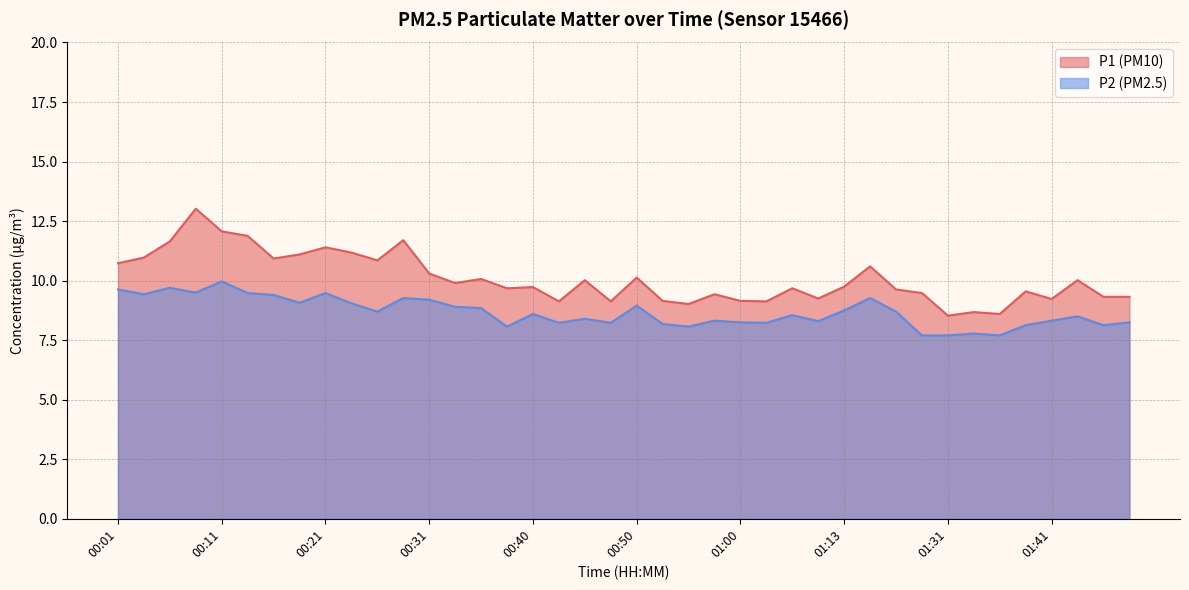

What is the sum of the P1 values at 00:28 and 00:48?

20.8